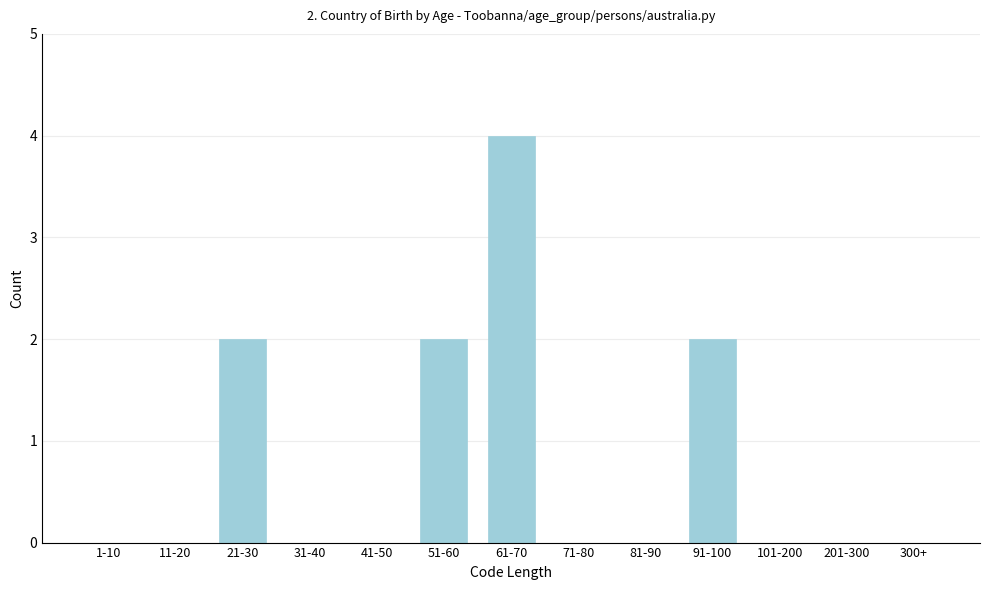

Reading left to right, extract all data points from this chart.

1-10=0	11-20=0	21-30=2	31-40=0	41-50=0	51-60=2	61-70=4	71-80=0	81-90=0	91-100=2	101-200=0	201-300=0	300+=0